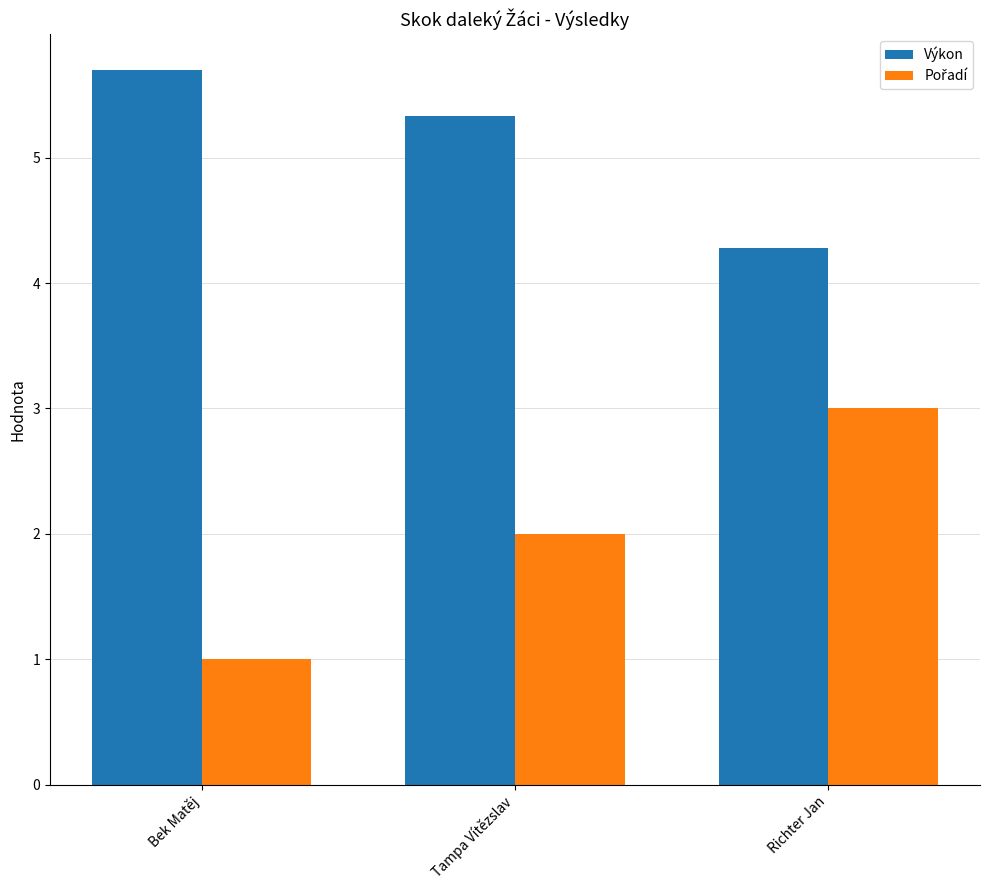

How many bars are there in each group?

2